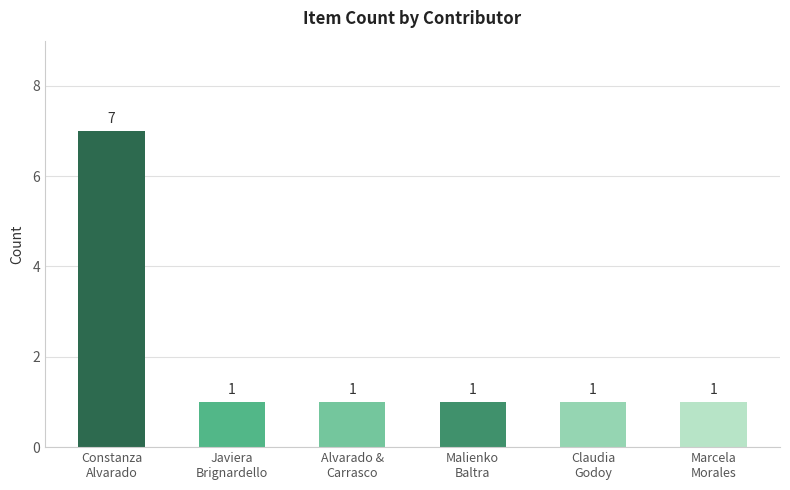

How many series are shown in this chart?

1